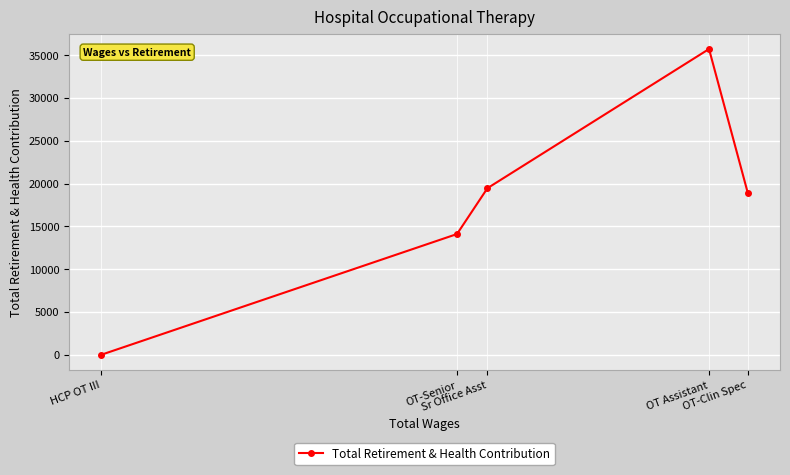

The value at HCP OT III is 0. True or false?

True